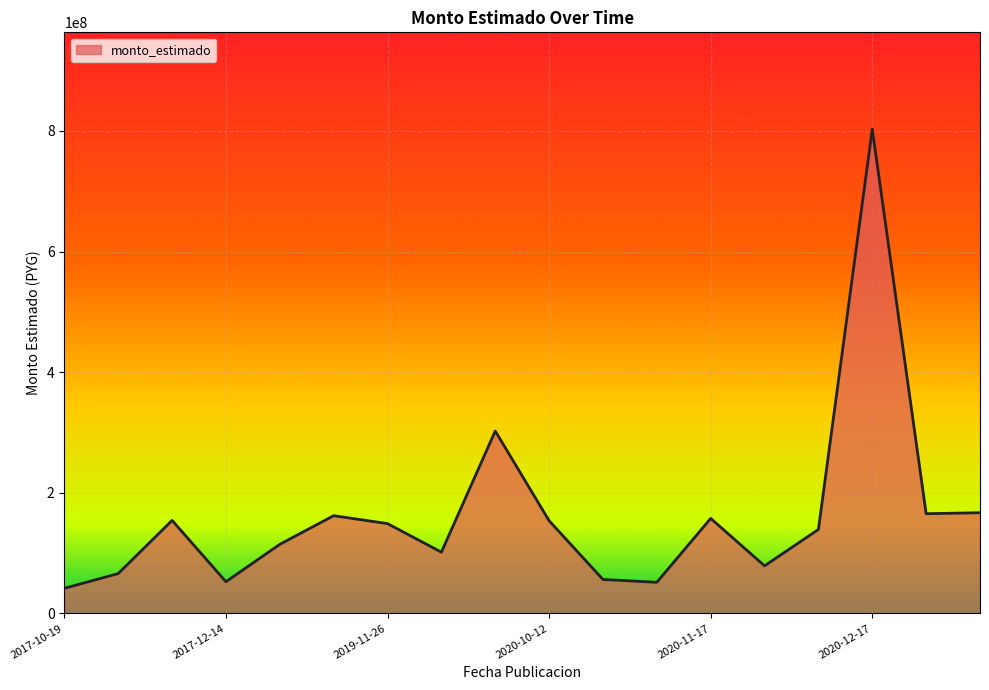

What is the maximum value shown in the chart?

802917572